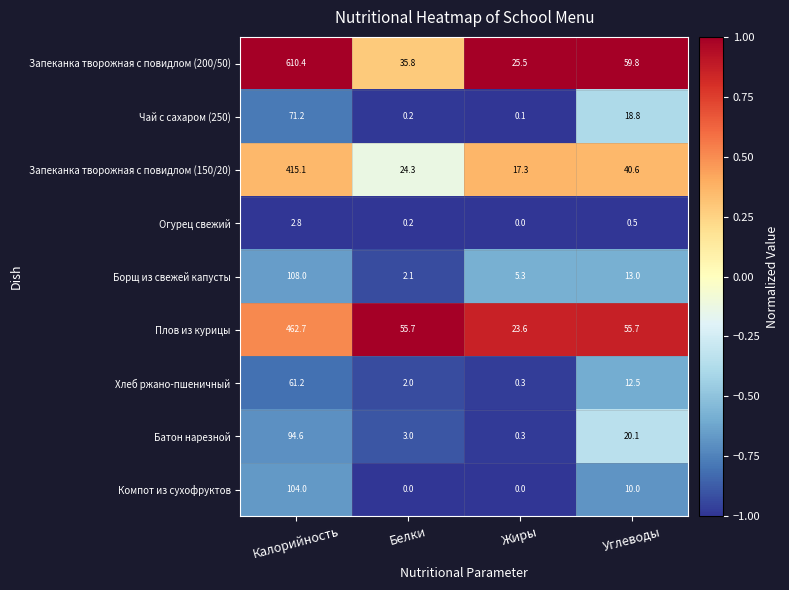

Which category has the highest value in the Запеканка творожная с повидлом (200/50) series?

Калорийность